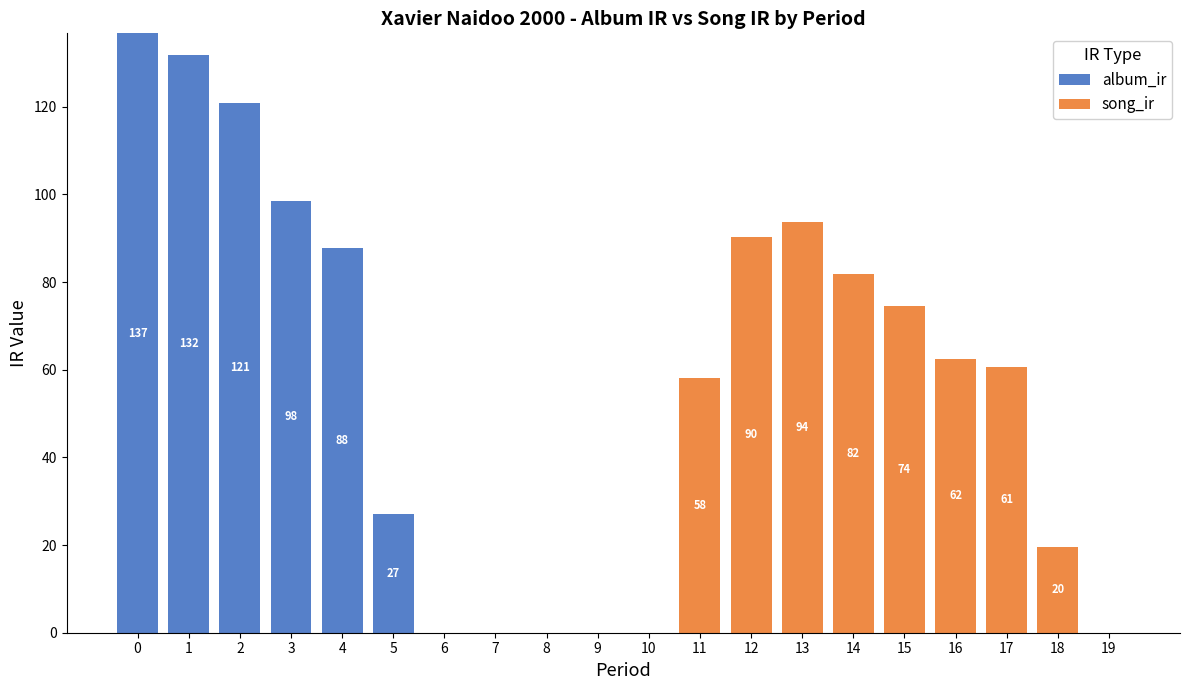

True or false: album_ir has a value of 0.0 at 14.

True